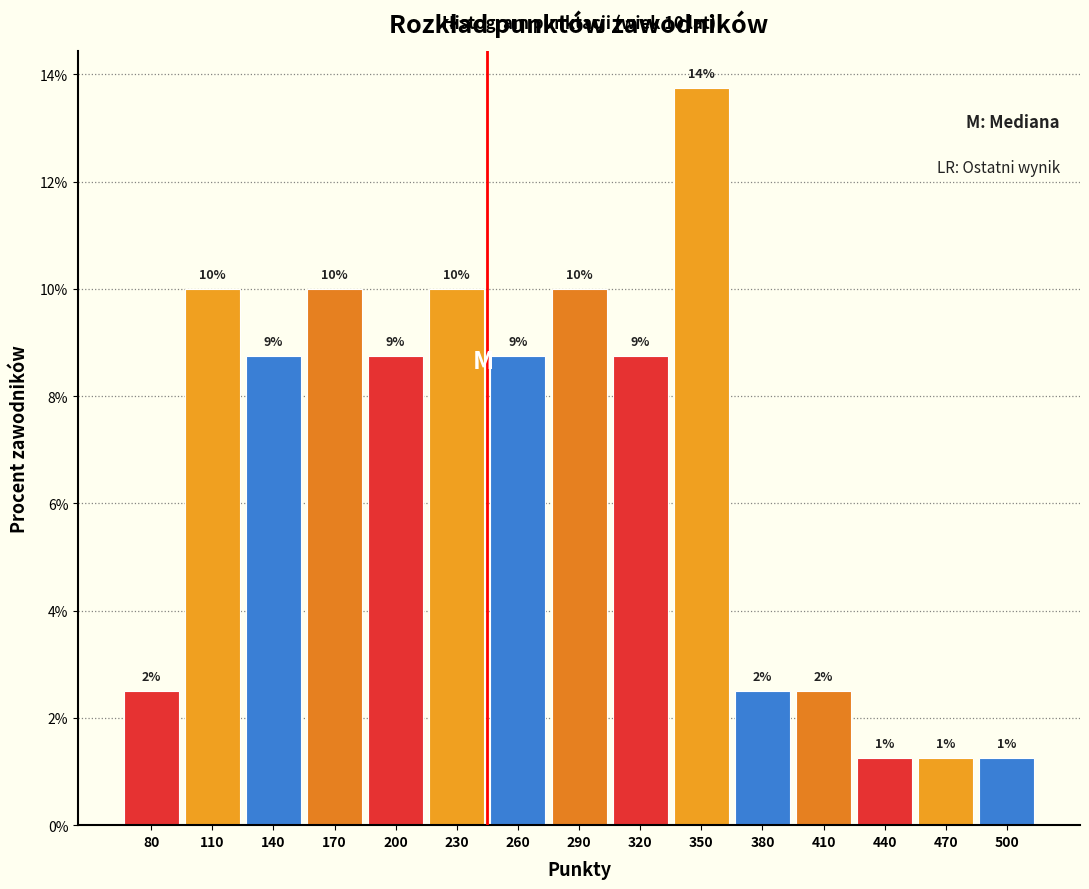

How many bars are there in total?

15